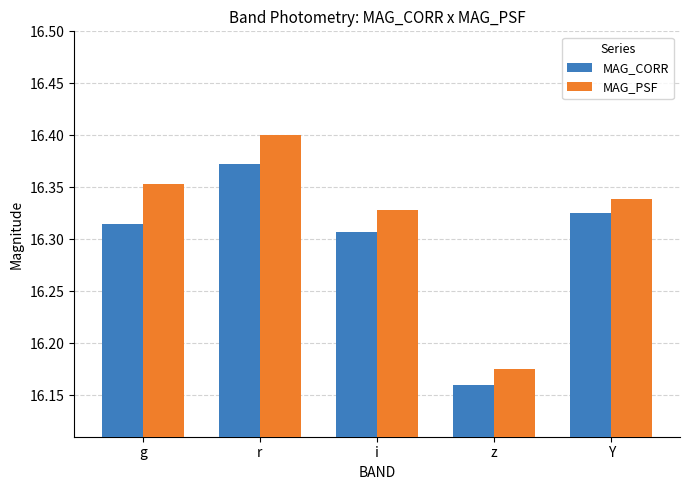

Count the number of categories in the chart.

5